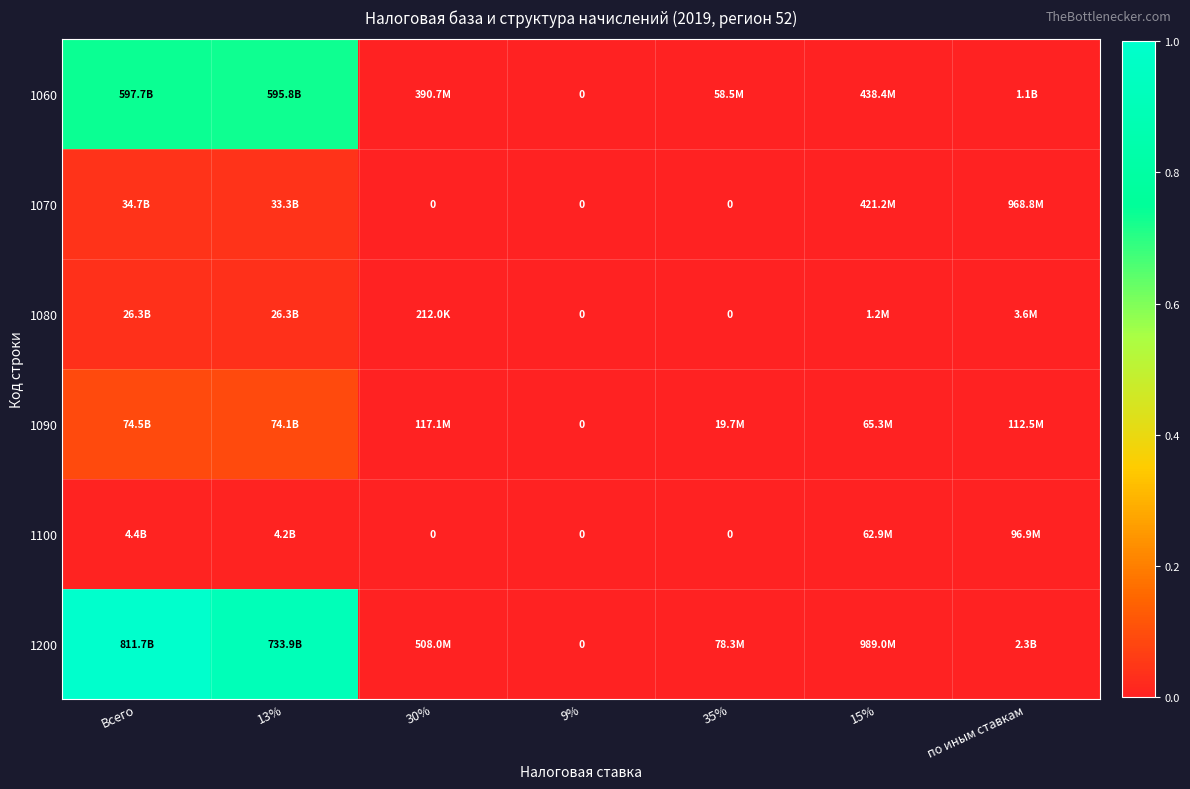

How many categories are shown in the chart?

7